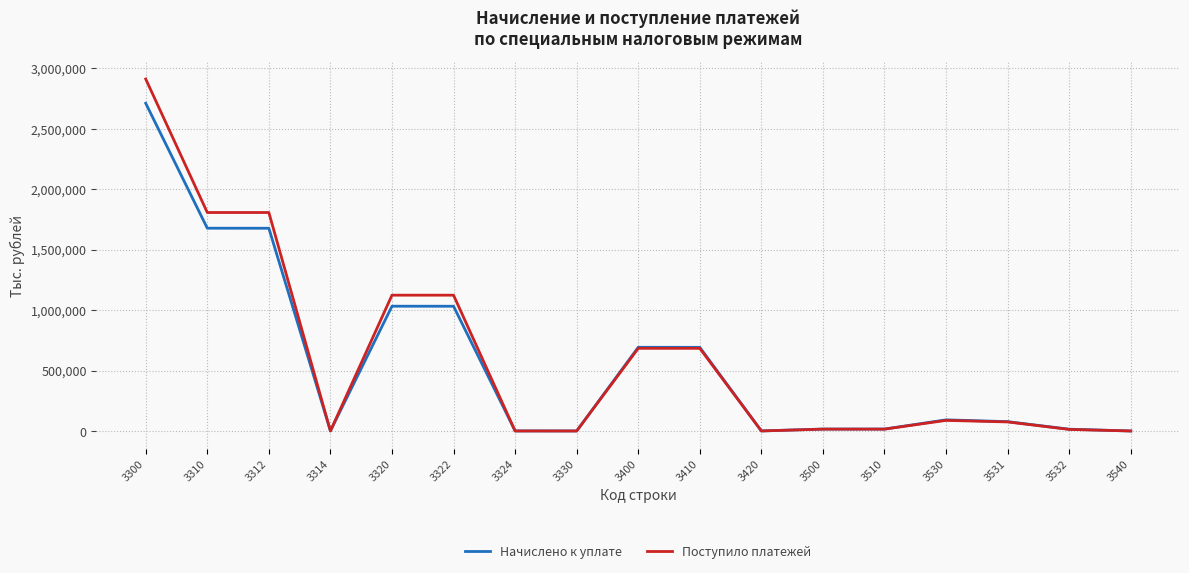

How many categories are shown in the chart?

17